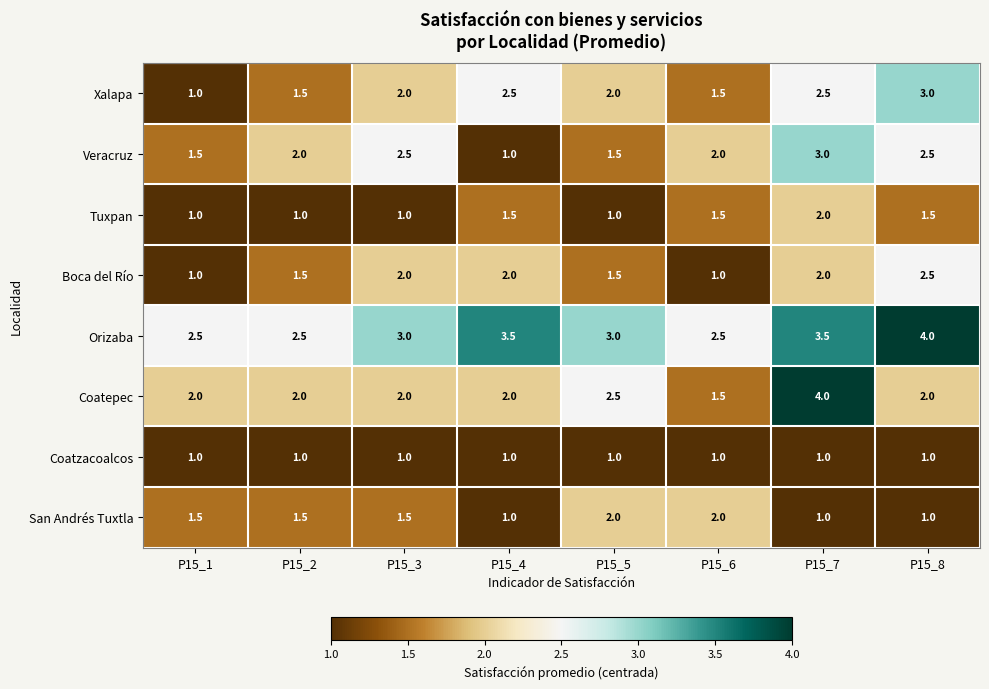

Which category has the highest value in the Tuxpan series?

P15_7